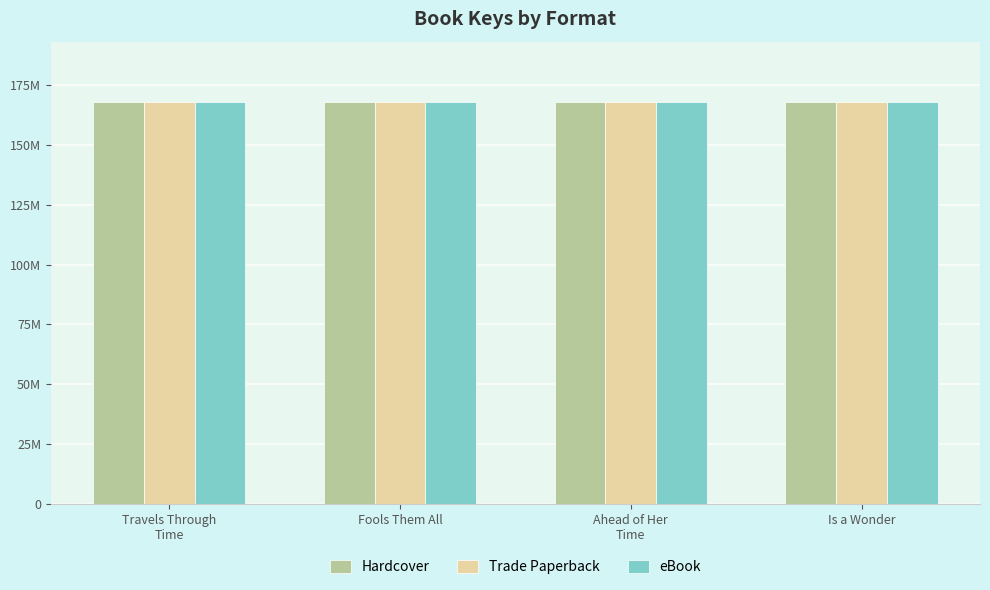

At which label does eBook first exceed 168043781?

Travels Through
Time